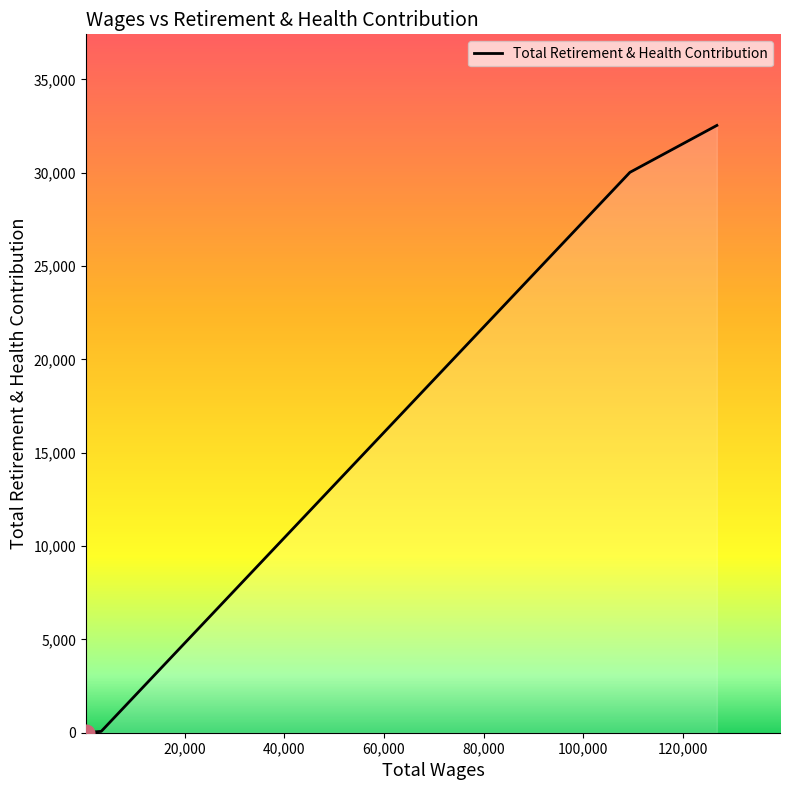

How many values are below 30022?

2